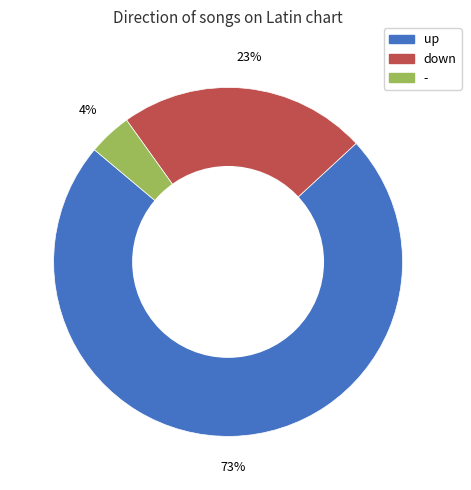

Is it true that down is 16% of the pie?

False